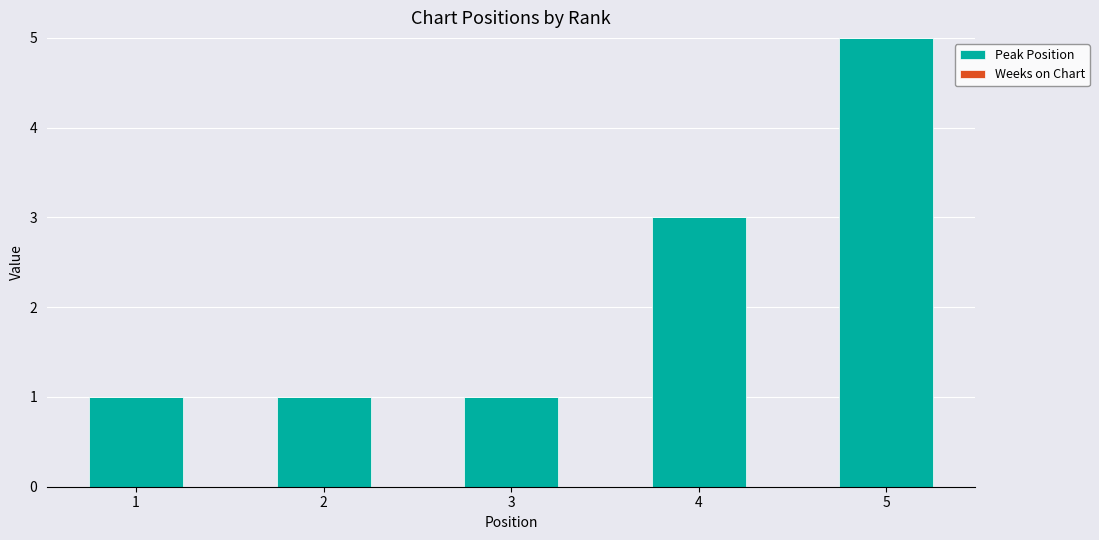

What is the sum of the values at 4 and 2?

4